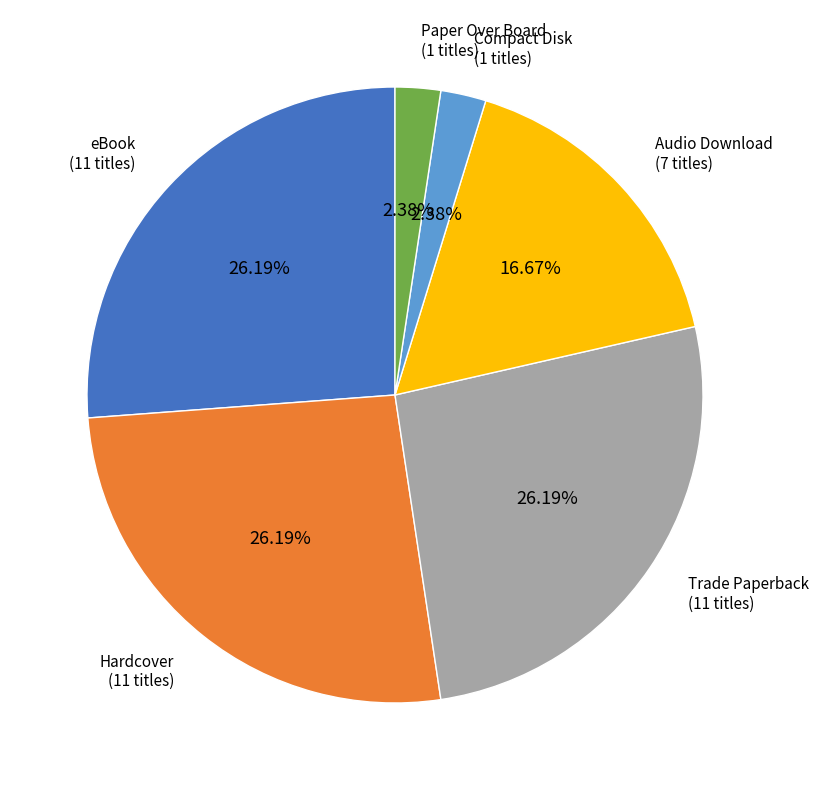

Is it true that Trade Paperback is 19% of the pie?

False